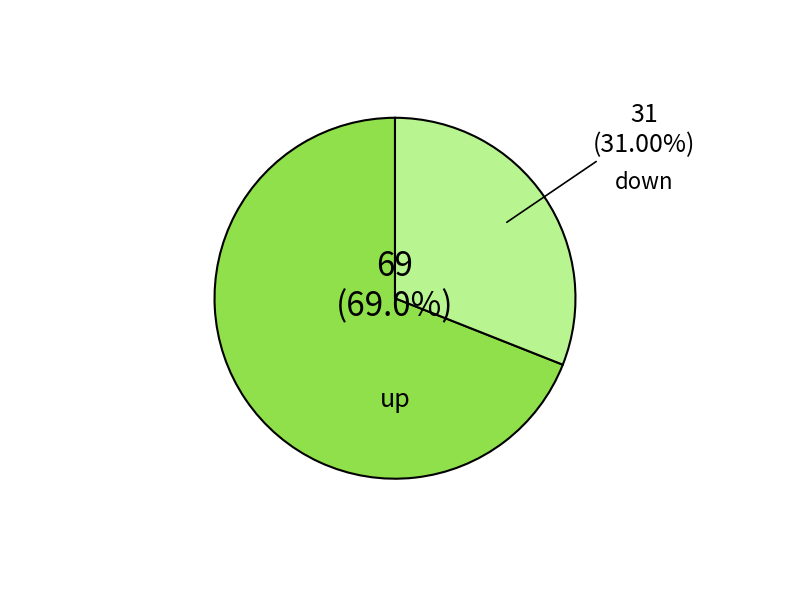

To the nearest percent, what is the combined percentage of down and up?

100%